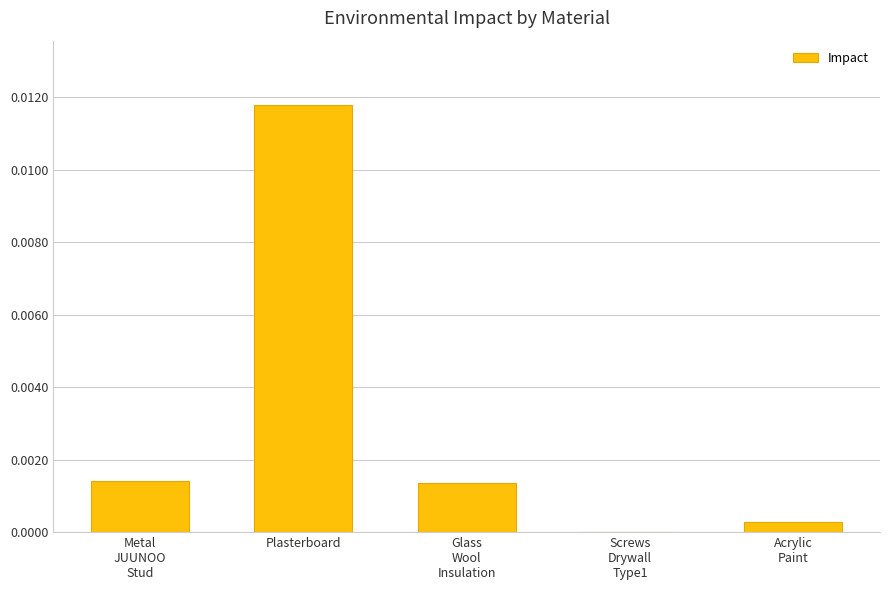

Which category has the highest value across all series?

Plasterboard